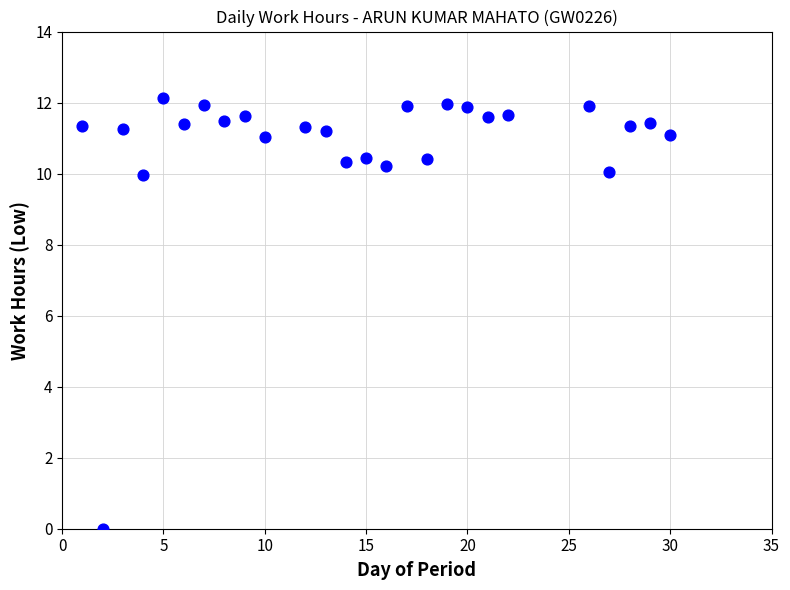

What is the range of Y values (max minus min)?

12.1